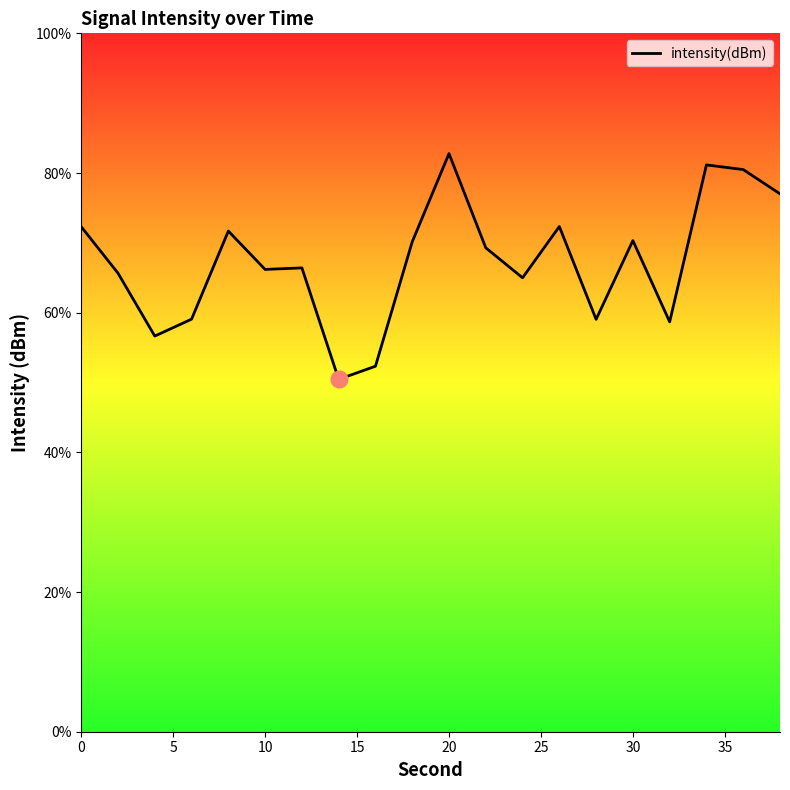

What is the difference between the second highest and minimum values?

30.7